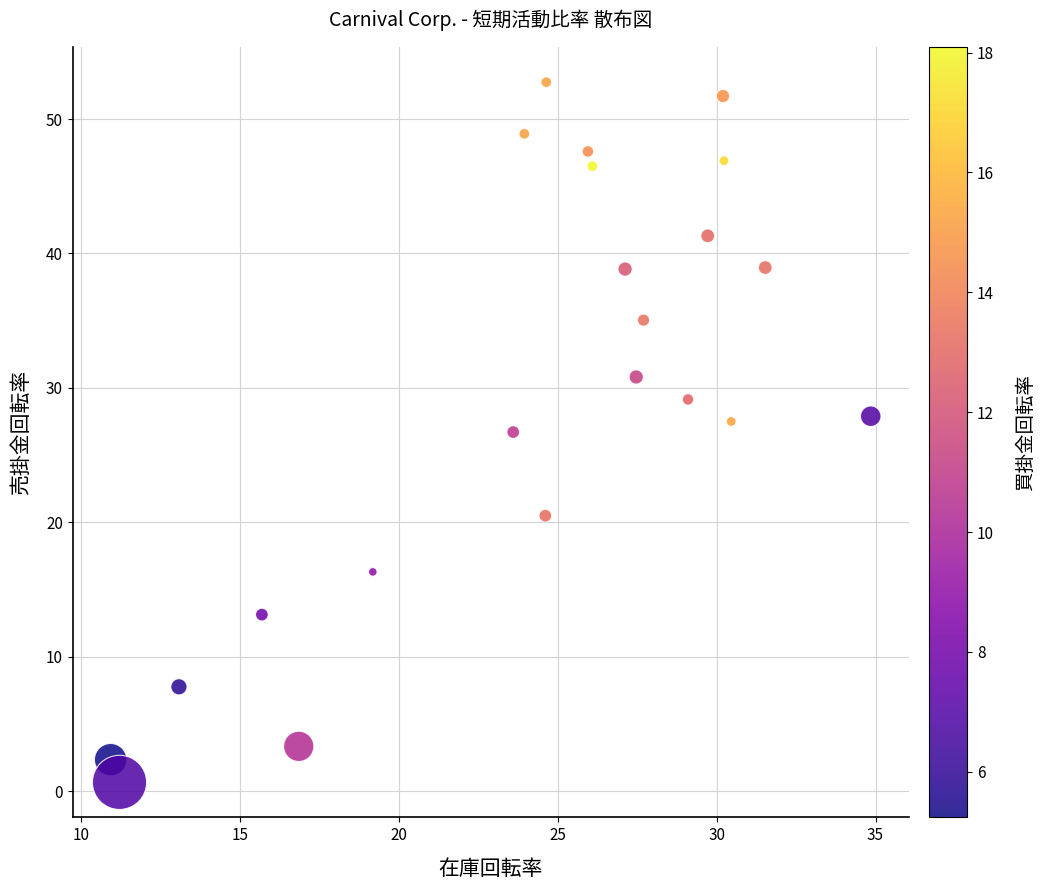

What Y value in the scatter plot is closest to 26?

26.7